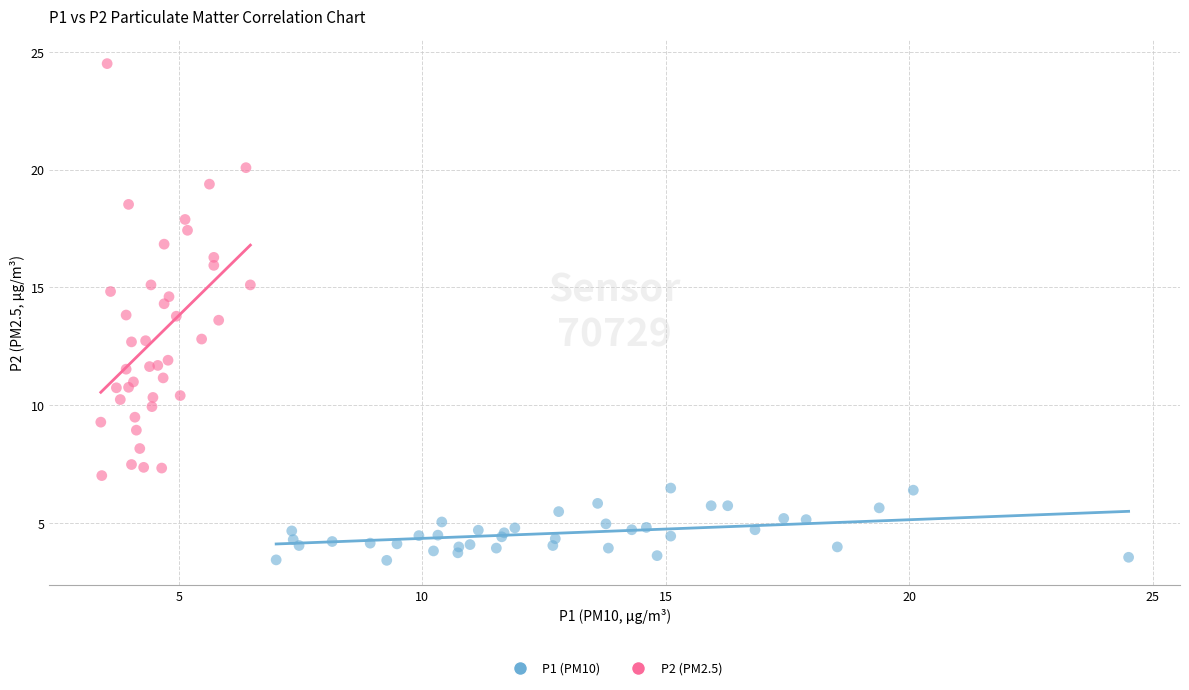

Which series reaches the minimum Y coordinate?

P1 (PM10)